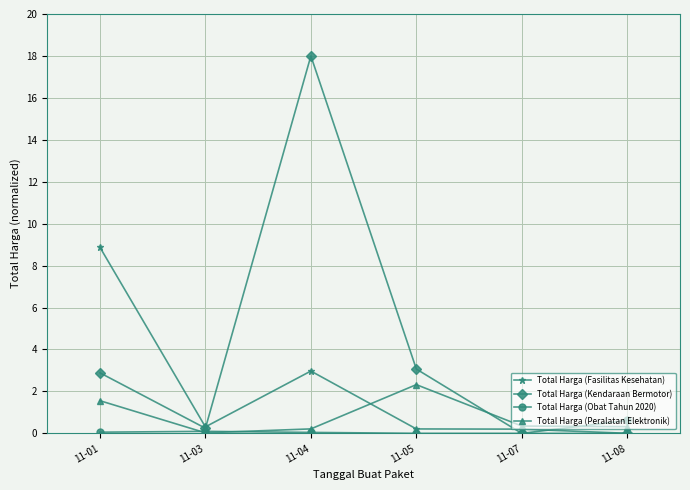

True or false: Total Harga (Fasilitas Kesehatan) has more than 2 interior local peaks.

False